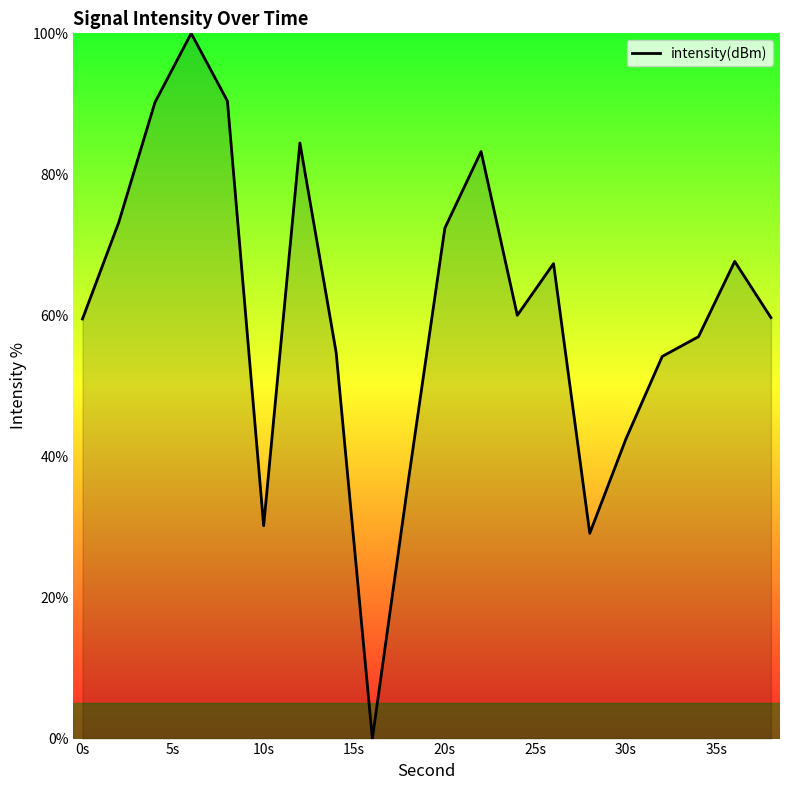

What is the difference between the maximum and minimum values?

100.0